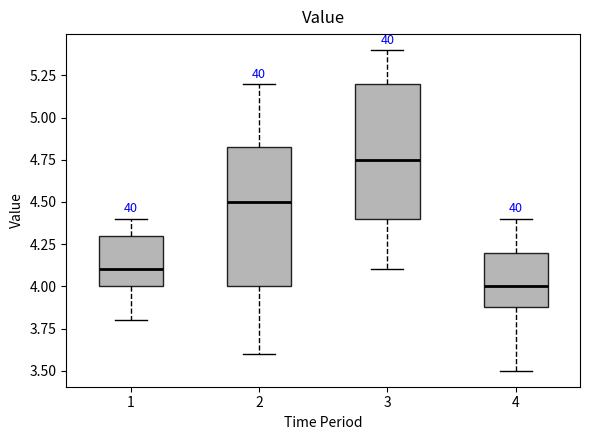

Reading left to right, read every box against the y-axis: the position of its median line, the range the box covers, and the ends of its whiskers. The values are not printed on the chart, so give them approximately, as read against the axis.

1: median 4.10, box 4.00 to 4.30, whiskers 3.80 to 4.40
2: median 4.50, box 4.00 to 4.85, whiskers 3.60 to 5.20
3: median 4.75, box 4.40 to 5.20, whiskers 4.10 to 5.40
4: median 4.00, box 3.90 to 4.20, whiskers 3.50 to 4.40